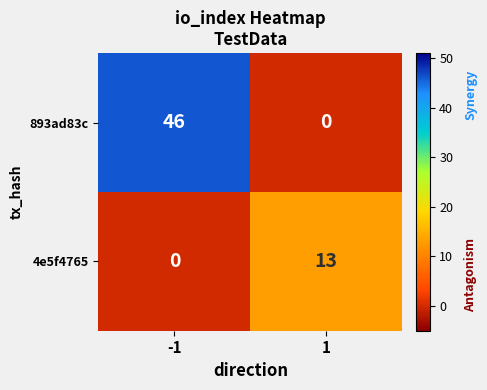

How many categories are shown in the chart?

2